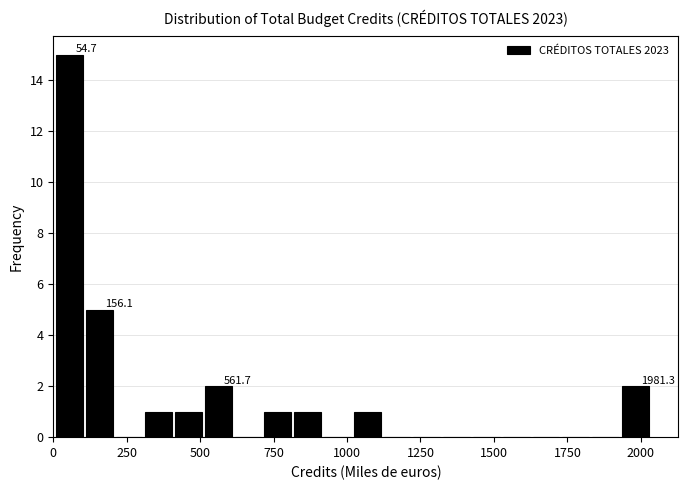

Around what value on the x-axis is the tallest bar? Give the approximate position of its centre, as read against the axis.

50